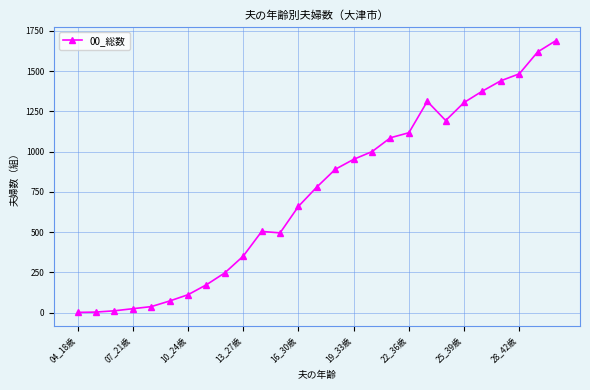

What is the greatest value displayed?

1690